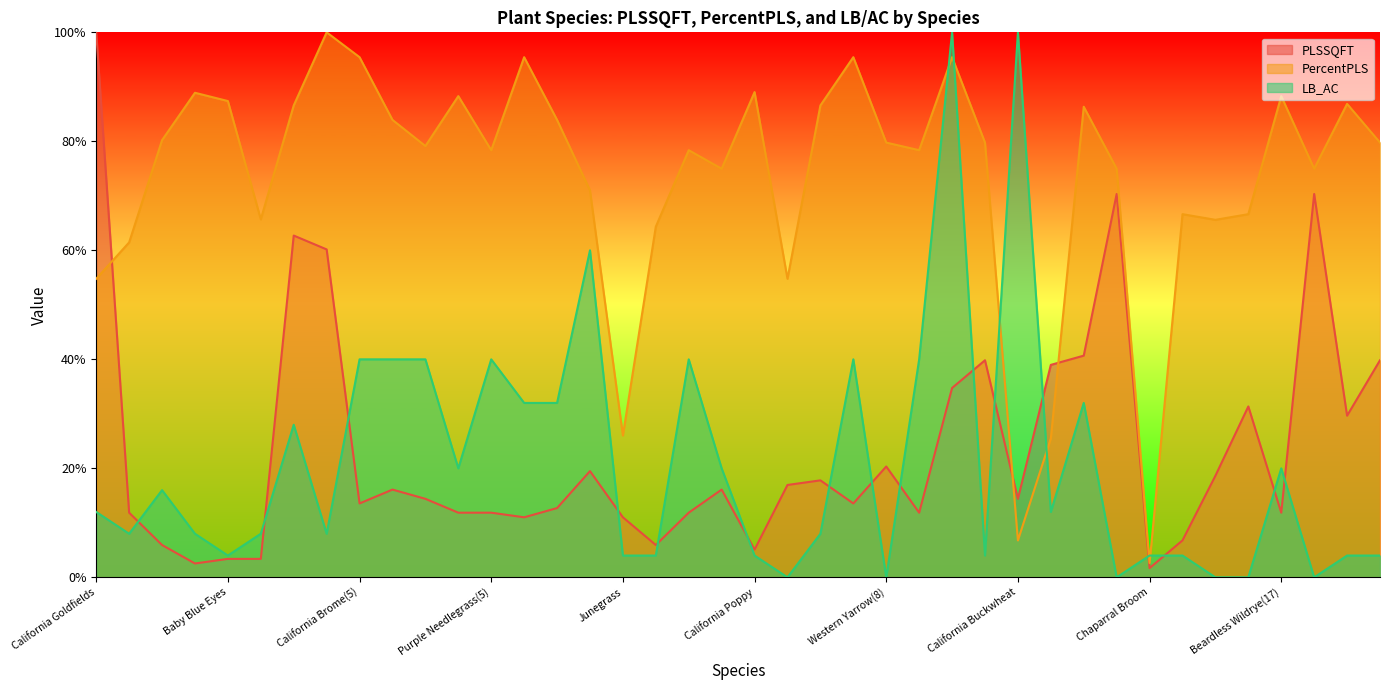

How many lines are shown in the chart?

3